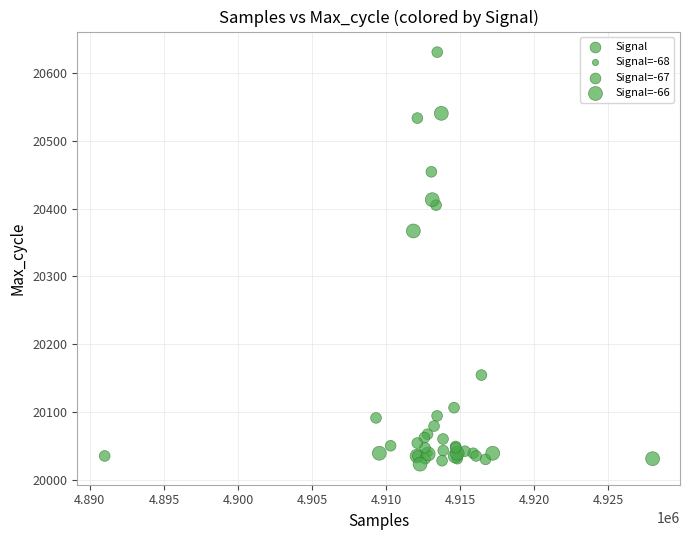

What Y value in the scatter plot is closest to 20327?

20367